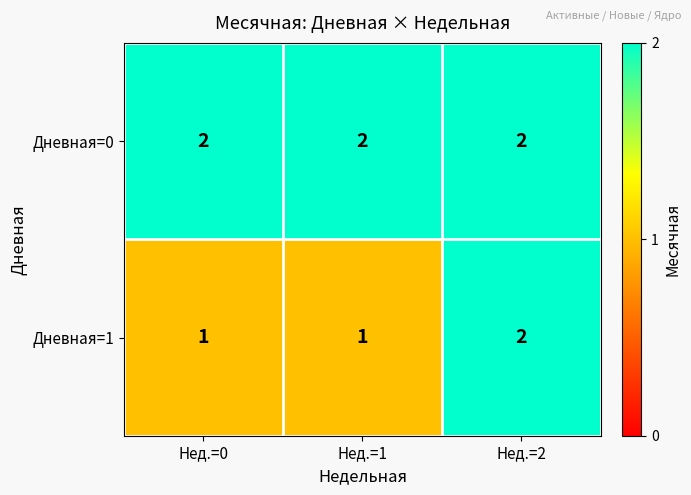

What is the total value across all series at Нед.=0?

3